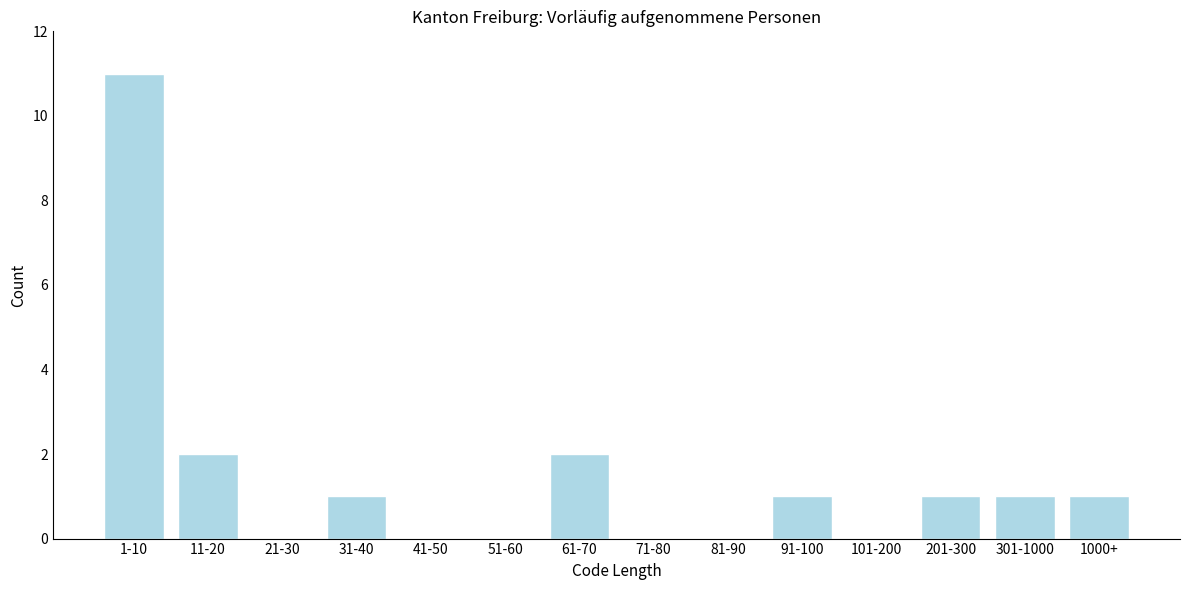

Reading right to left, extract all data points from this chart.

1000+=1	301-1000=1	201-300=1	101-200=0	91-100=1	81-90=0	71-80=0	61-70=2	51-60=0	41-50=0	31-40=1	21-30=0	11-20=2	1-10=11